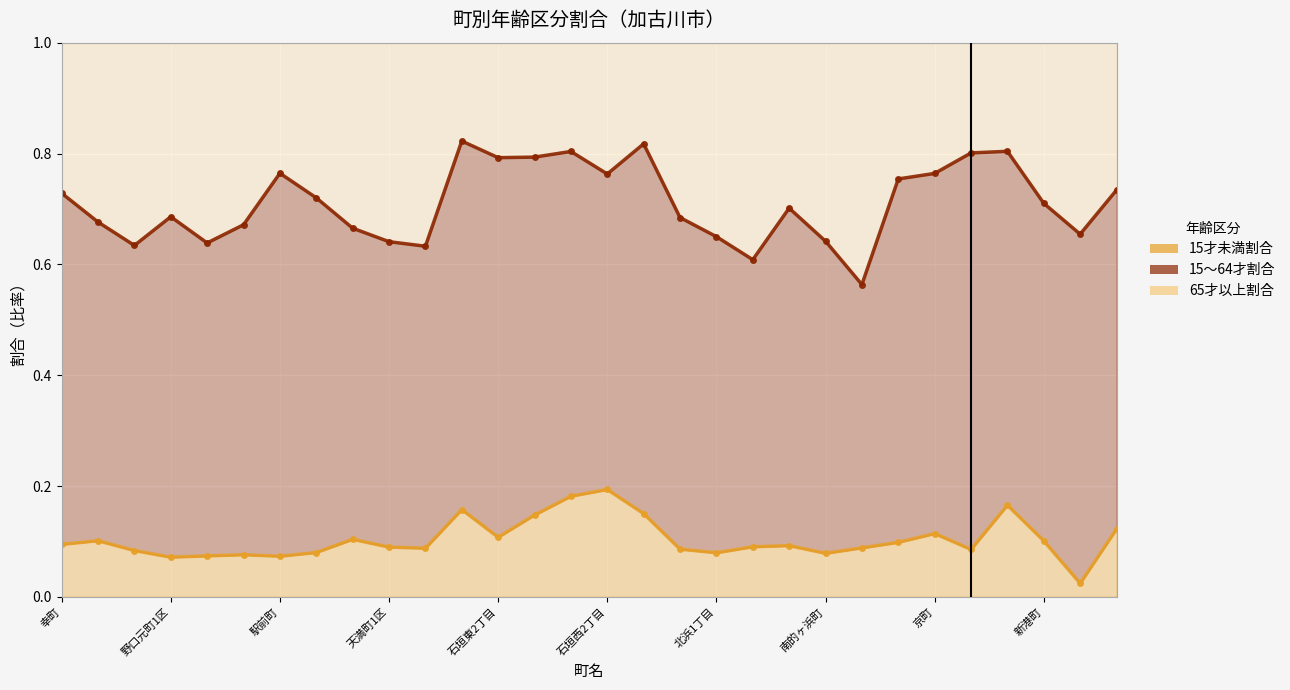

Between 野口元町2区 and 石垣西2丁目, which series saw the biggest shift?

65才以上割合